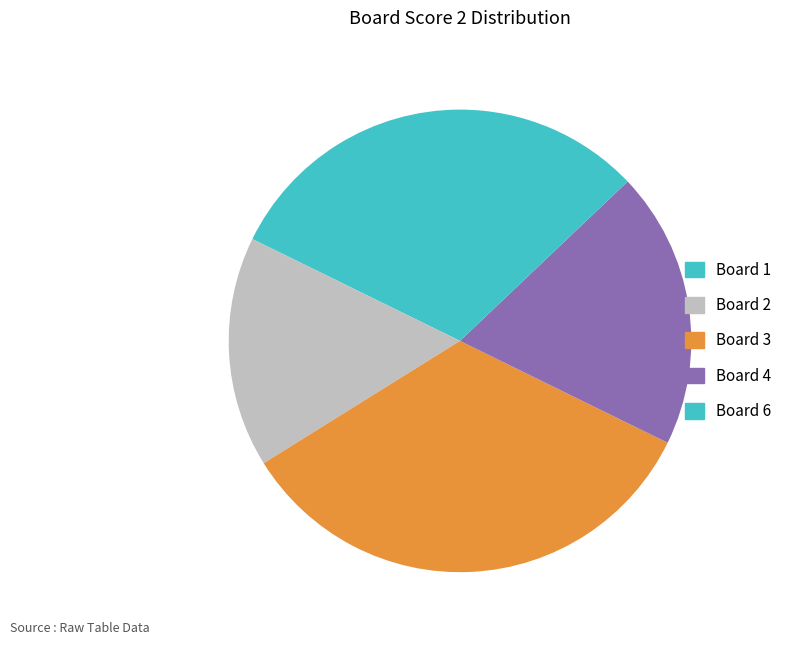

How many segments does this pie chart have?

5